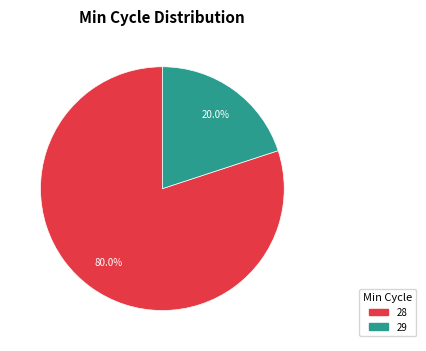

Does any single category account for the majority?

Yes